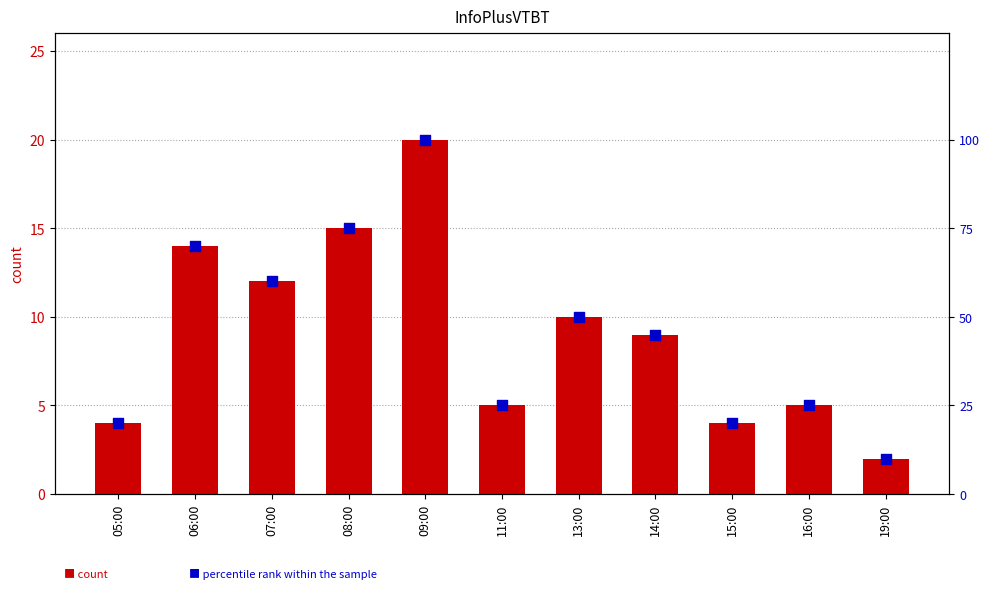

Which series reaches the minimum Y coordinate?

count